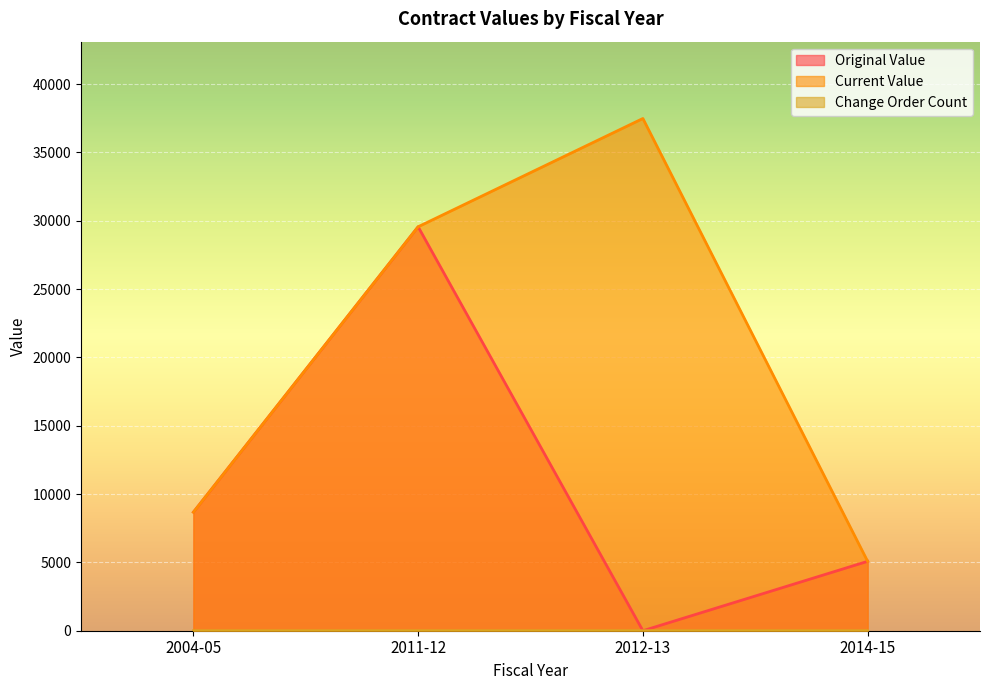

Does the chart display data point markers on the line(s)?

No